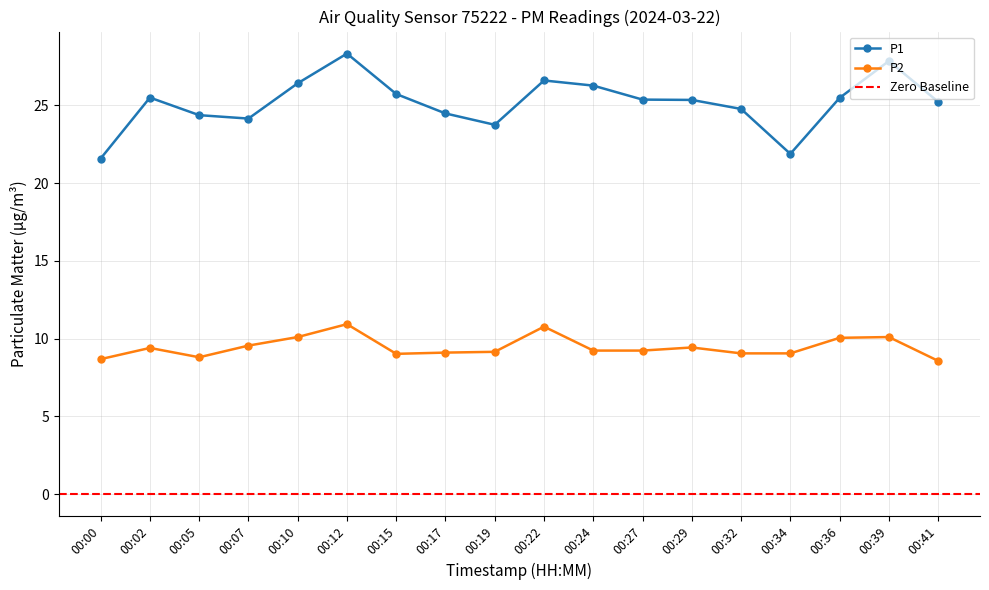

Which label corresponds to the largest value in the chart?

00:12